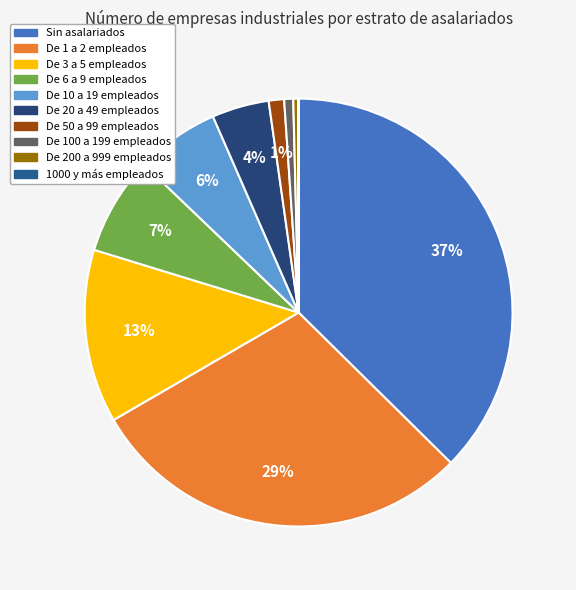

Does any single category account for the majority?

No